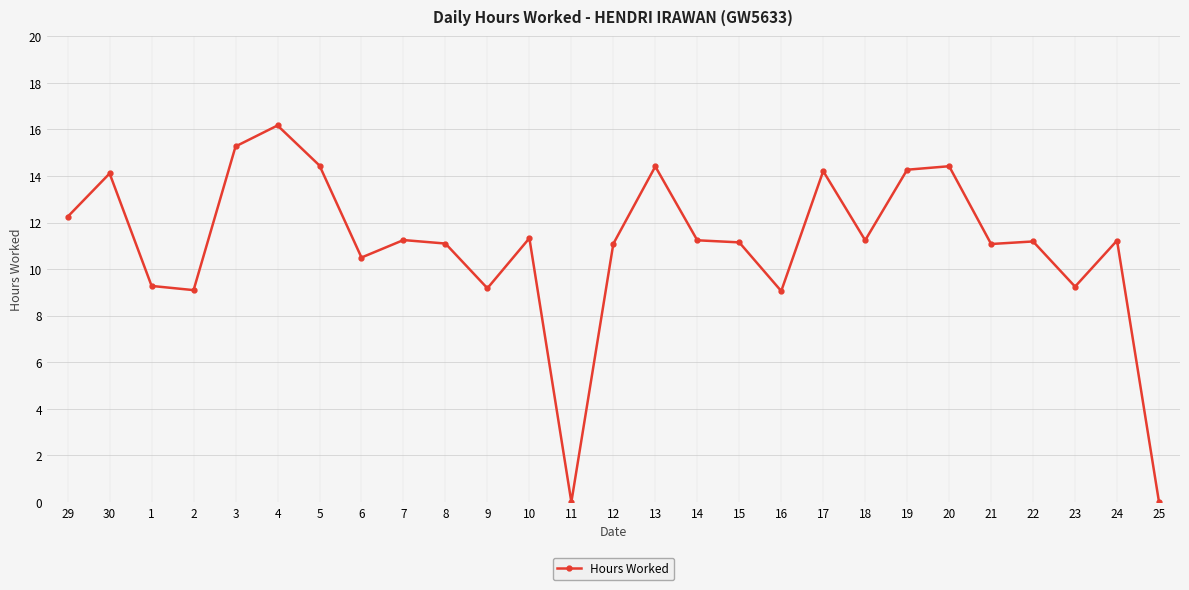

Where does the data first go above 11?

29